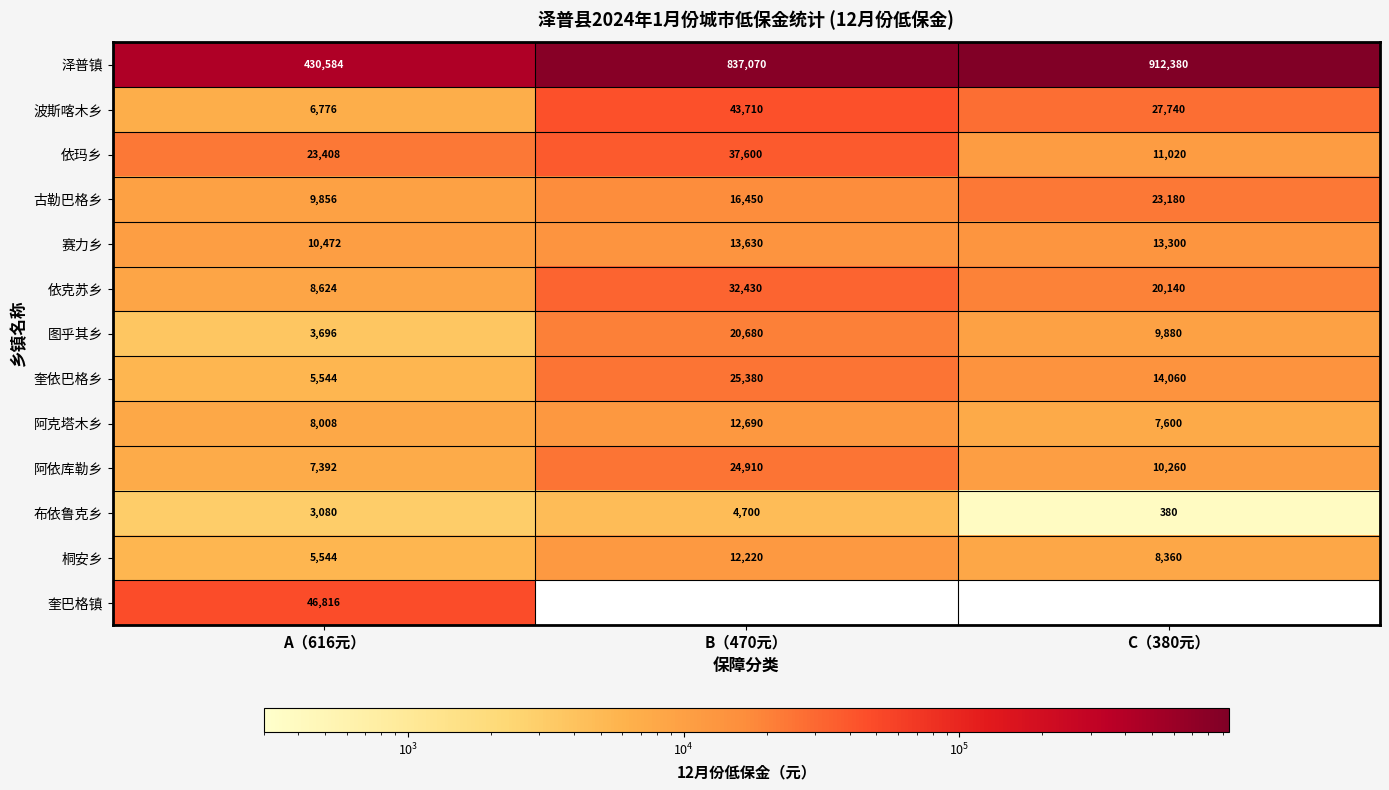

At how many categories does at least one series exceed 806602?

2